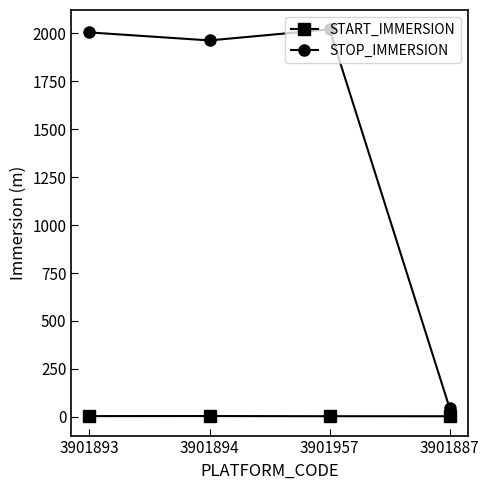

What is the spread (max minus min) of values at 3901894?

1959.2